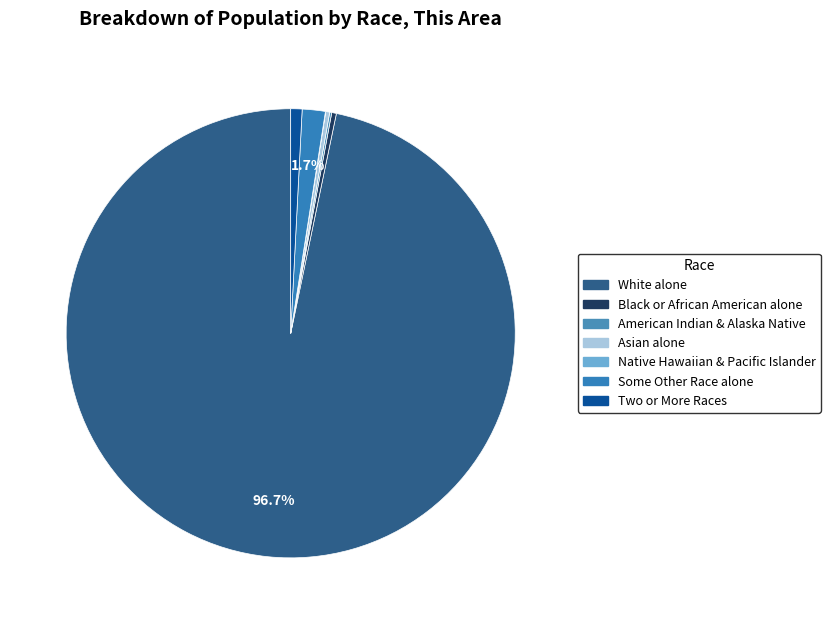

How many slices are in this pie chart?

7